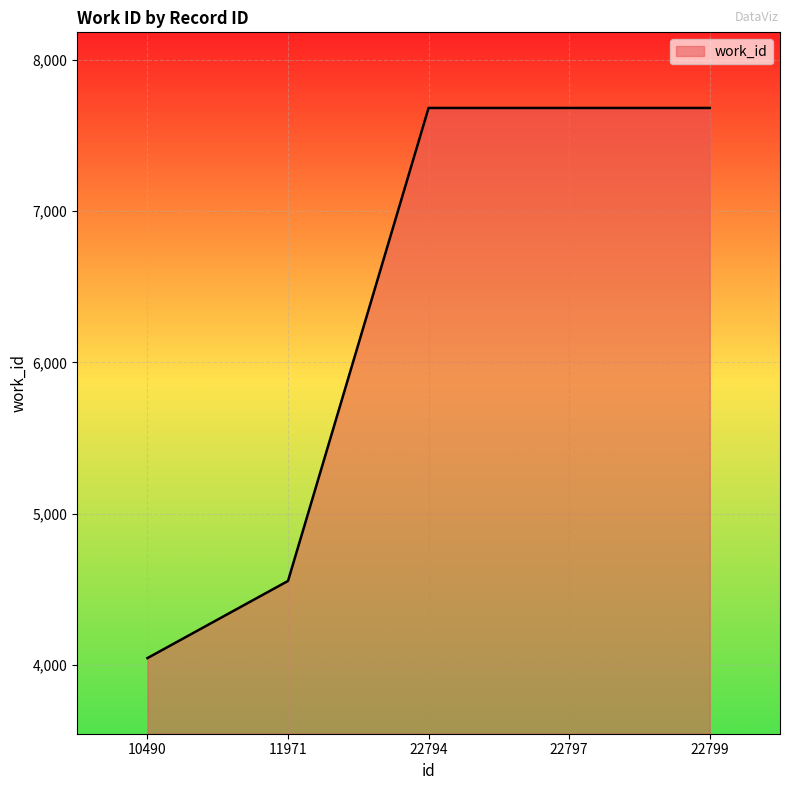

Between 22799 and 10490, which is larger?

22799